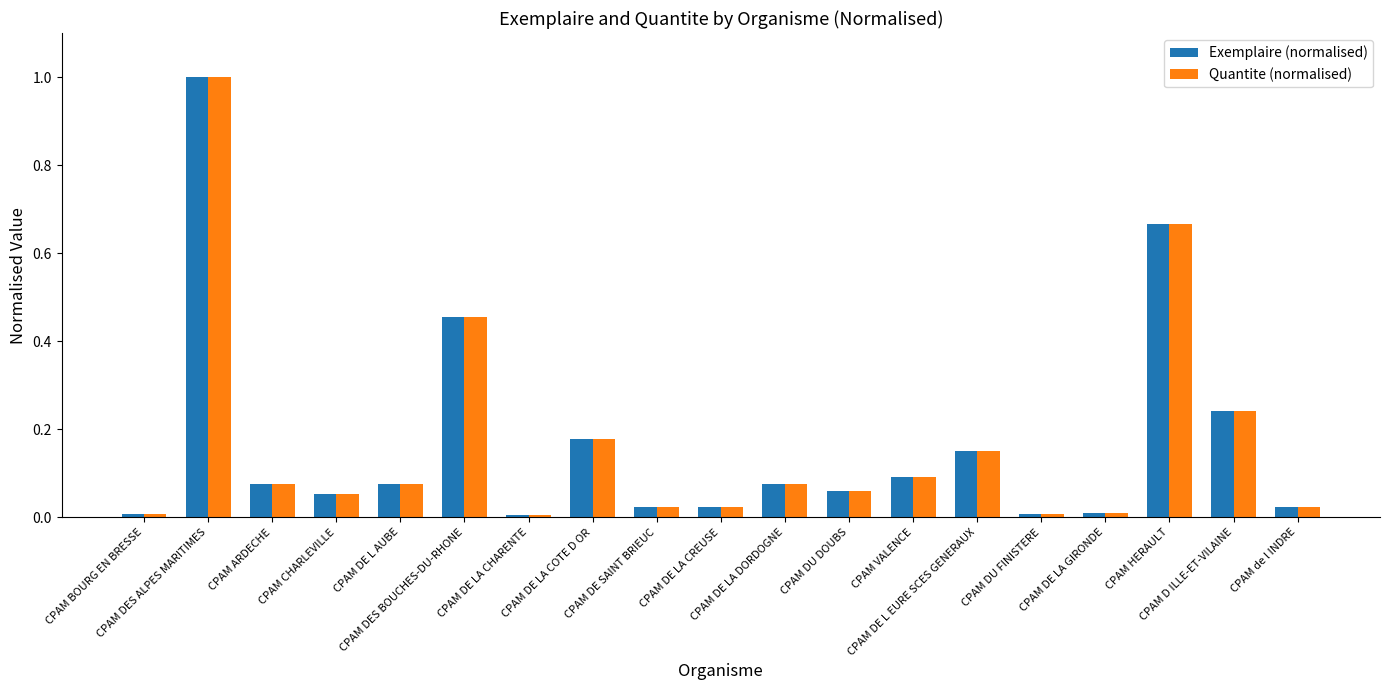

What is the difference between the maximum and minimum values in the Exemplaire (normalised) series?

1.0